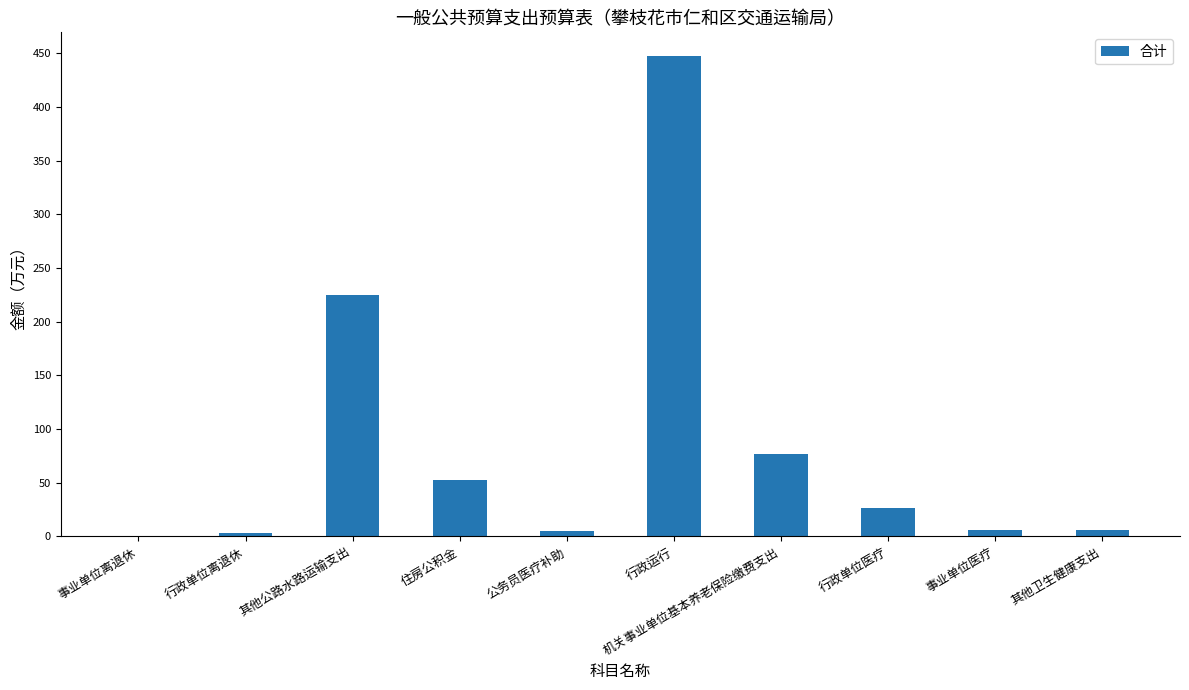

What is the approximate value at 其他公路水路运输支出?

224.5